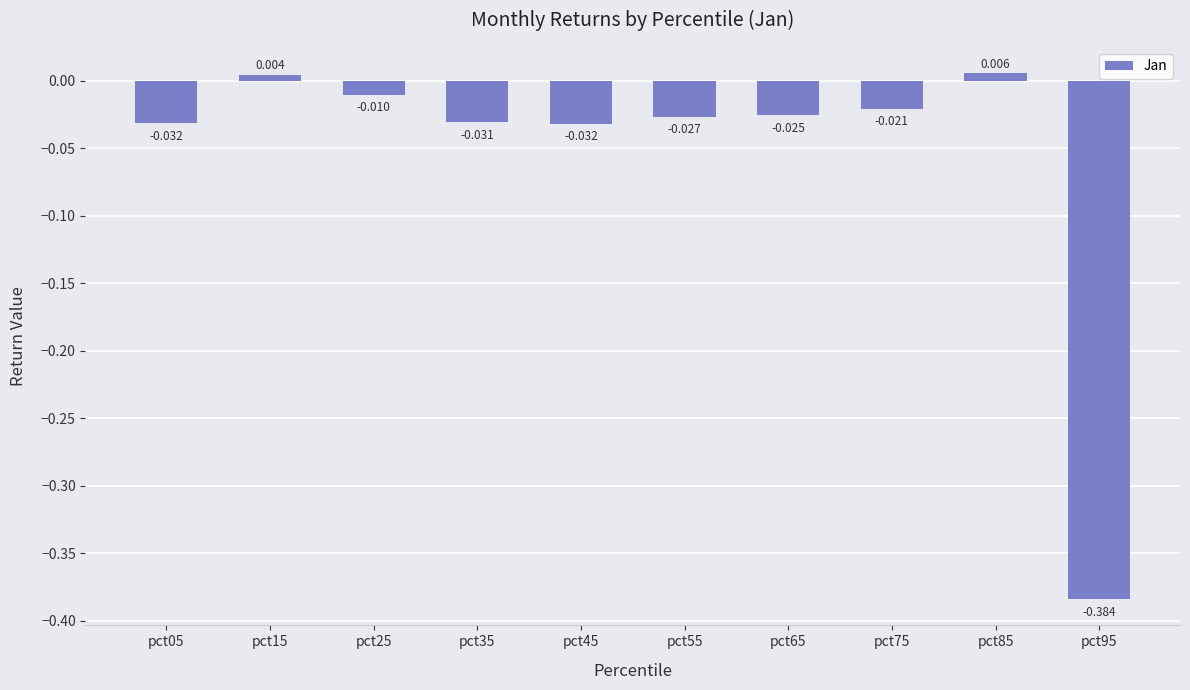

List the labels in order of value, smallest first.

pct95, pct45, pct05, pct35, pct55, pct65, pct75, pct25, pct15, pct85